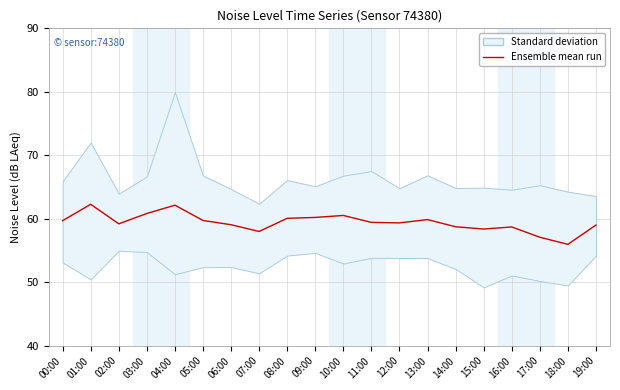

What position from the right is 07:00?

13